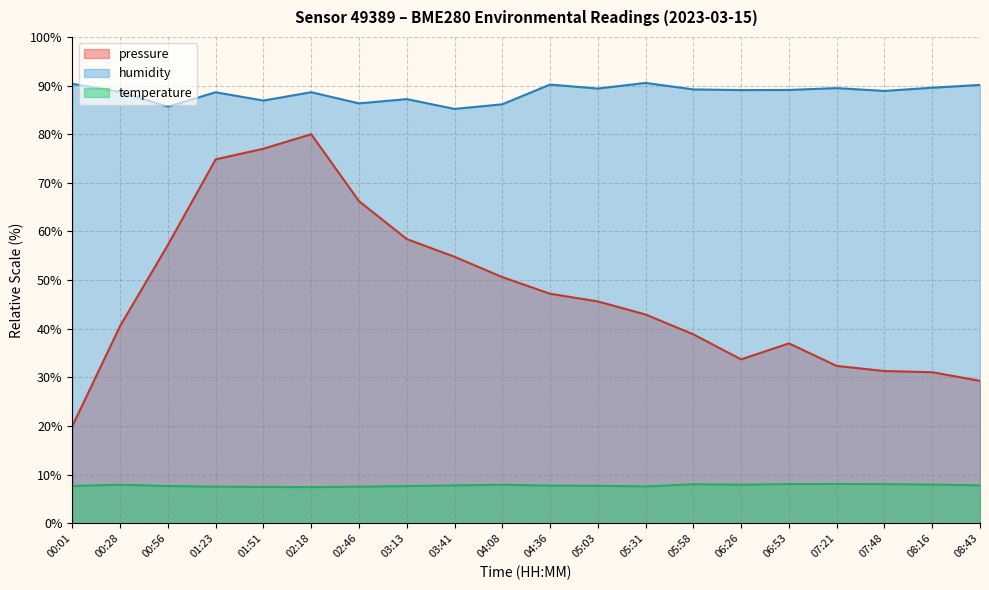

List the labels in order of humidity value, smallest first.

03:41, 00:56, 04:08, 02:46, 01:51, 03:13, 01:23, 02:18, 00:28, 07:48, 06:26, 06:53, 05:58, 05:03, 07:21, 08:16, 08:43, 04:36, 00:01, 05:31